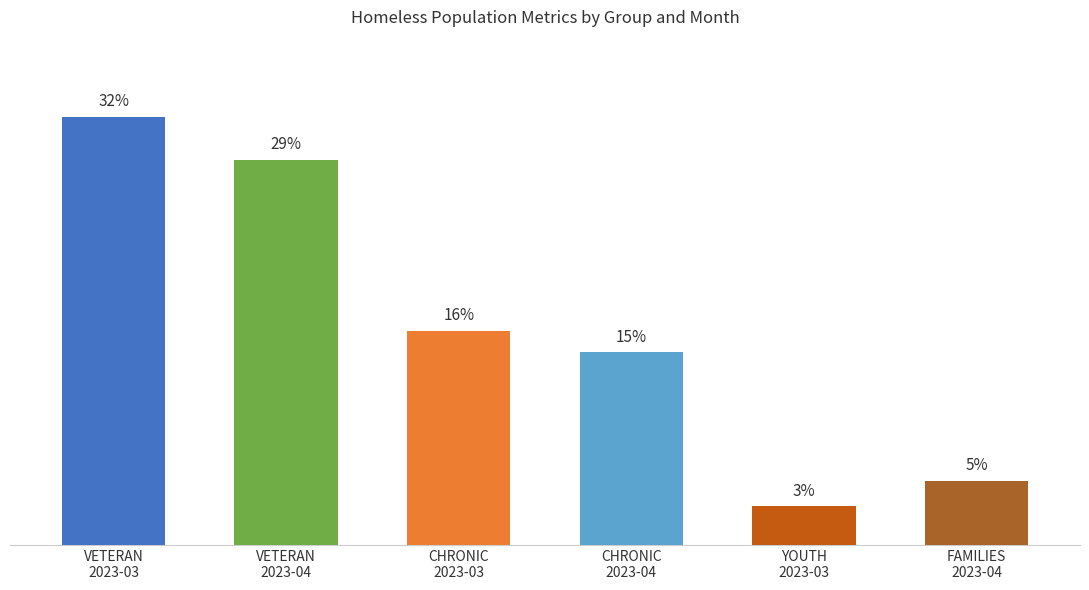

How many categories are shown in the chart?

6